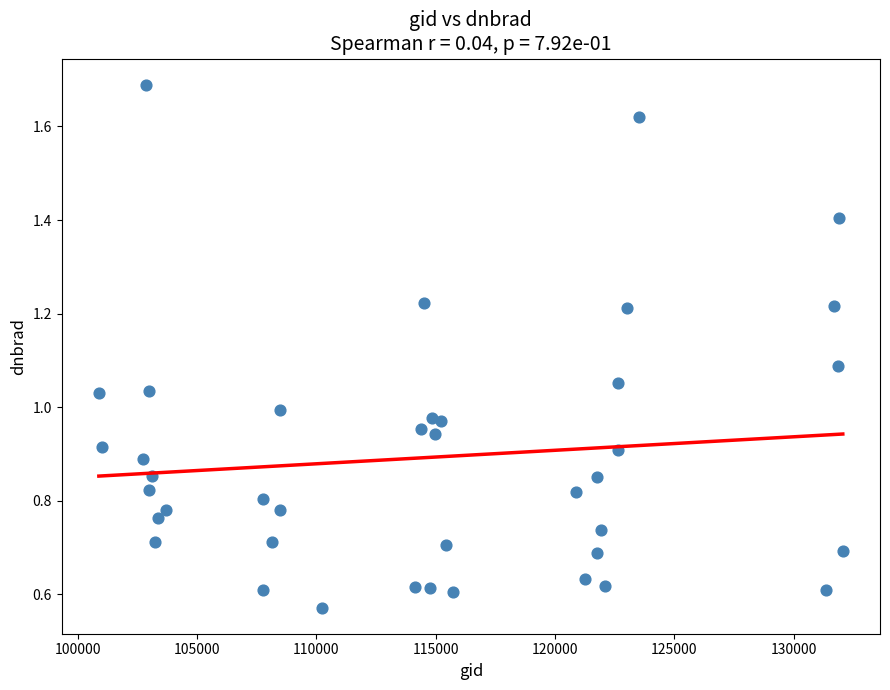

What is the range of X values (max minus min)?

31186.0